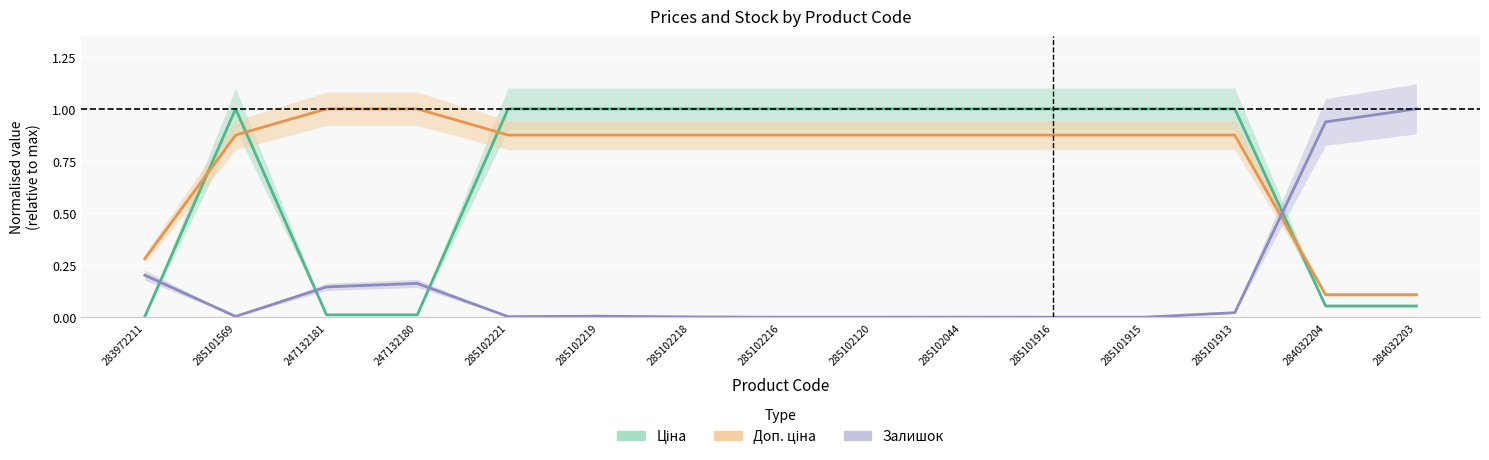

Reading right to left, extract all data points from this chart.

Ціна: 284032203=0.1	284032204=0.1	285101913=1.0	285101915=1.0	285101916=1.0	285102044=1.0	285102120=1.0	285102216=1.0	285102218=1.0	285102219=1.0	285102221=1.0	247132180=0.0	247132181=0.0	285101569=1.0	283972211=0.0
Доп. ціна: 284032203=0.1	284032204=0.1	285101913=0.9	285101915=0.9	285101916=0.9	285102044=0.9	285102120=0.9	285102216=0.9	285102218=0.9	285102219=0.9	285102221=0.9	247132180=1.0	247132181=1.0	285101569=0.9	283972211=0.3
Залишок: 284032203=1.0	284032204=0.9	285101913=0.0	285101915=0.0	285101916=0.0	285102044=0.0	285102120=0.0	285102216=0.0	285102218=0.0	285102219=0.0	285102221=0.0	247132180=0.2	247132181=0.1	285101569=0.0	283972211=0.2